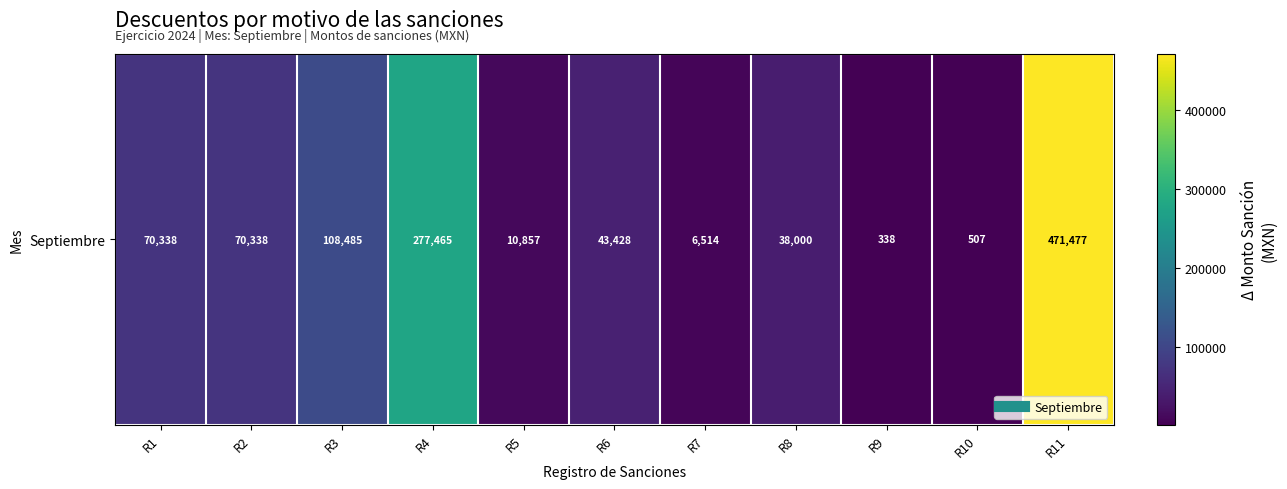

What value does the data have at R10?

506.9